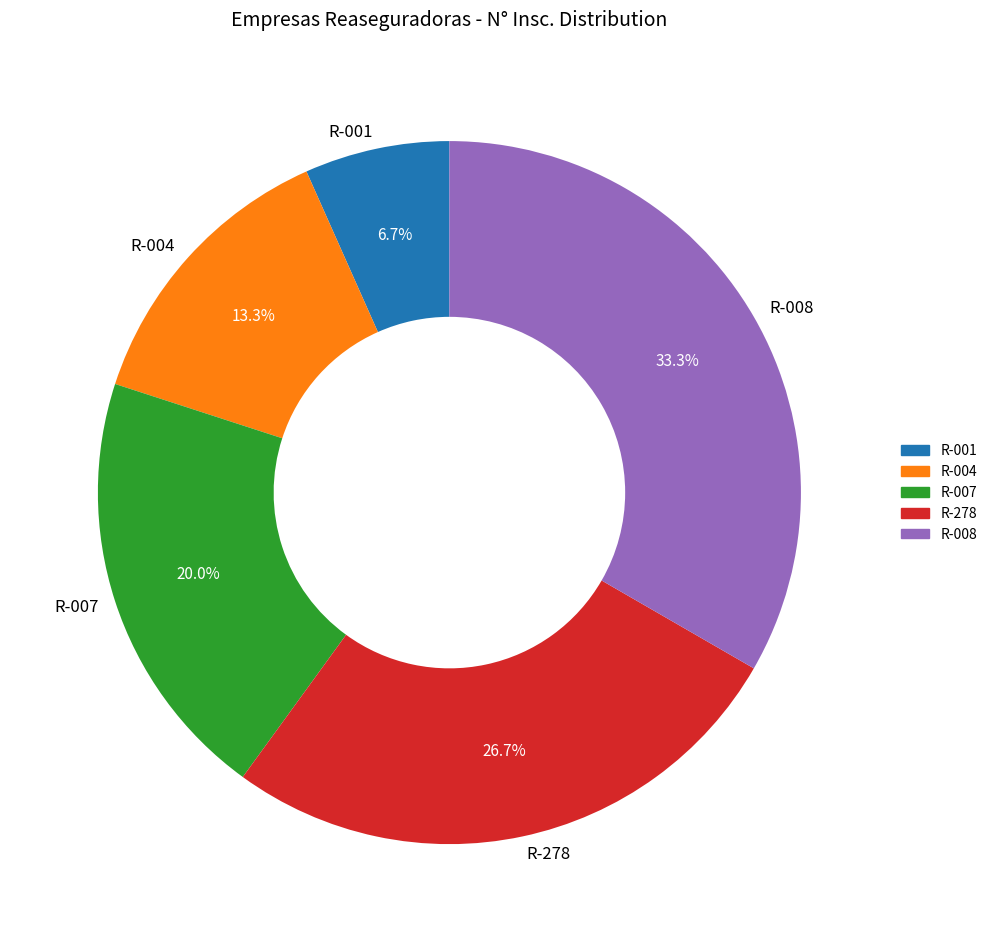

To the nearest percent, what is the difference between the largest and smallest slice percentages?

27%